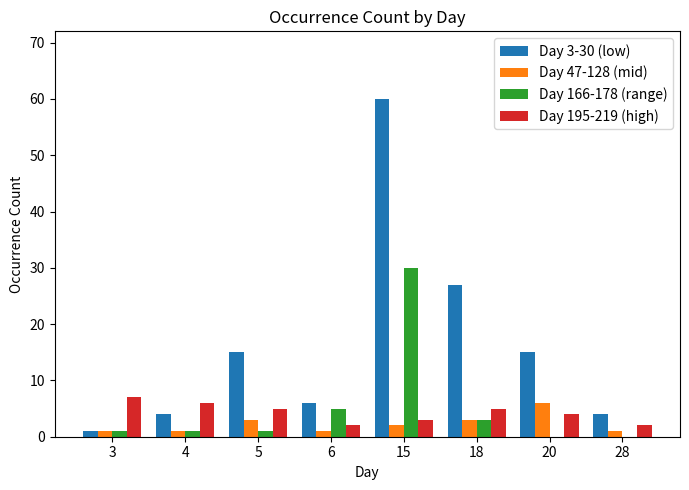

True or false: Day 166-178 (range) has a value of 47 at 15.

False